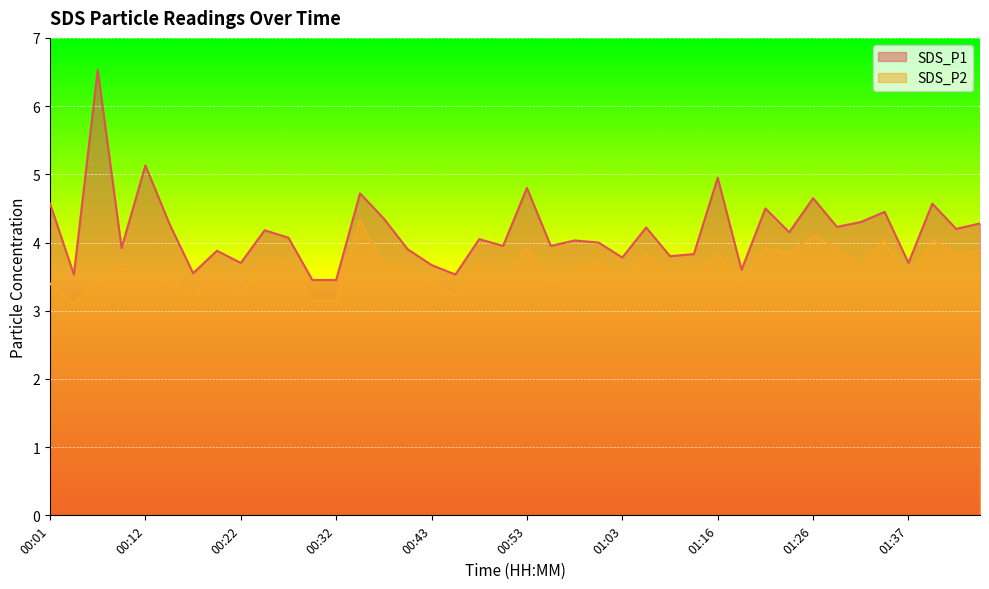

List the series in order of their overall mean, highest first.

SDS_P1, SDS_P2